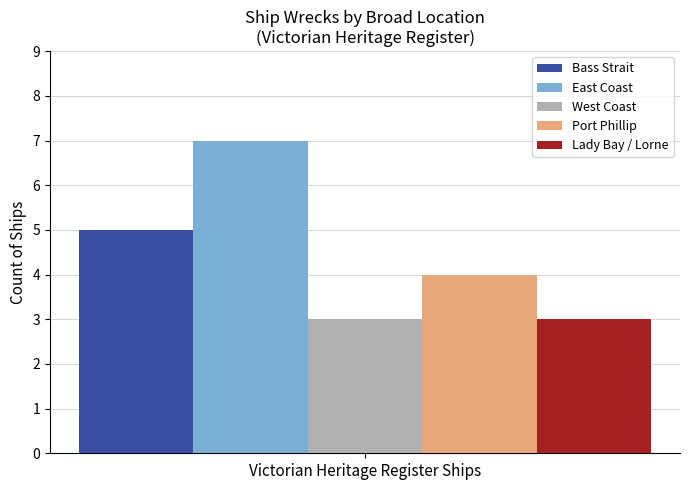

The West Coast series shows 3 at Victorian Heritage Register Ships. True or false?

True